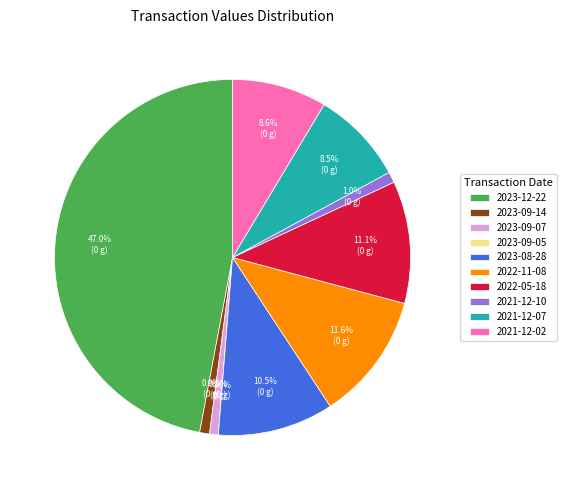

Is 2023-12-22 the majority of the pie?

No